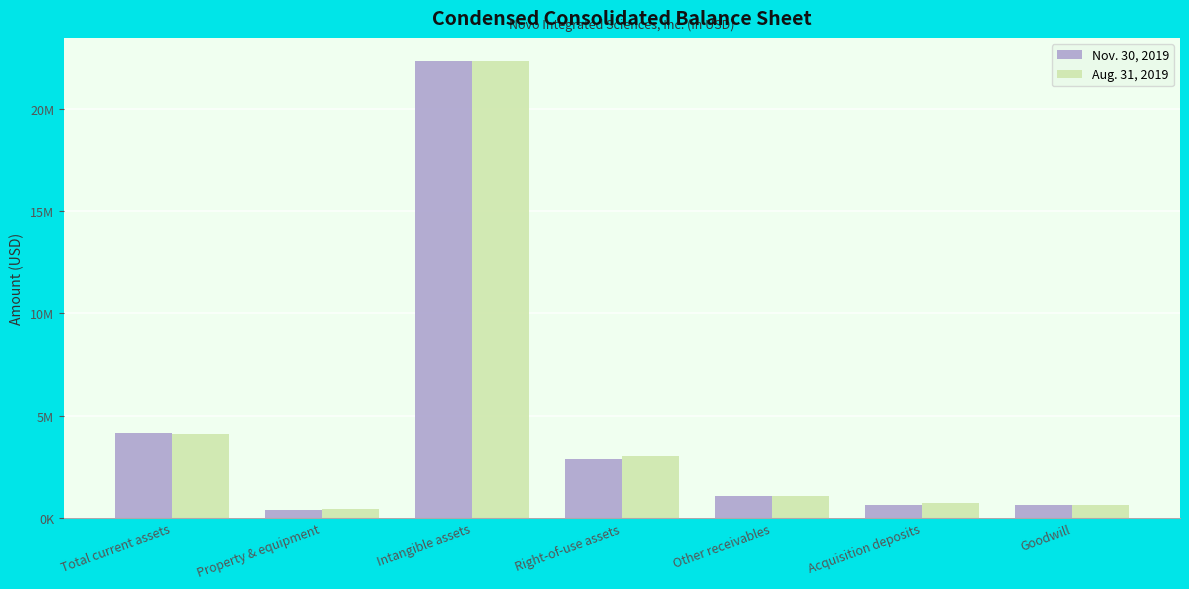

What are all the series names shown in the legend?

Nov. 30, 2019, Aug. 31, 2019